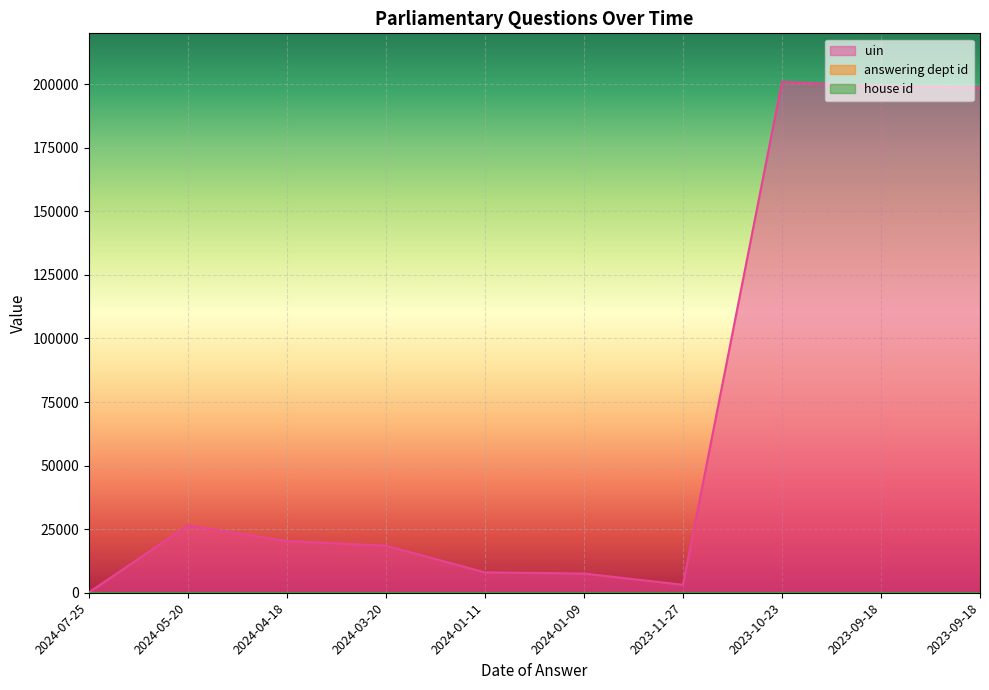

Is the value of answering dept id at 2023-10-23 greater than the value of uin at 2024-01-11?

No